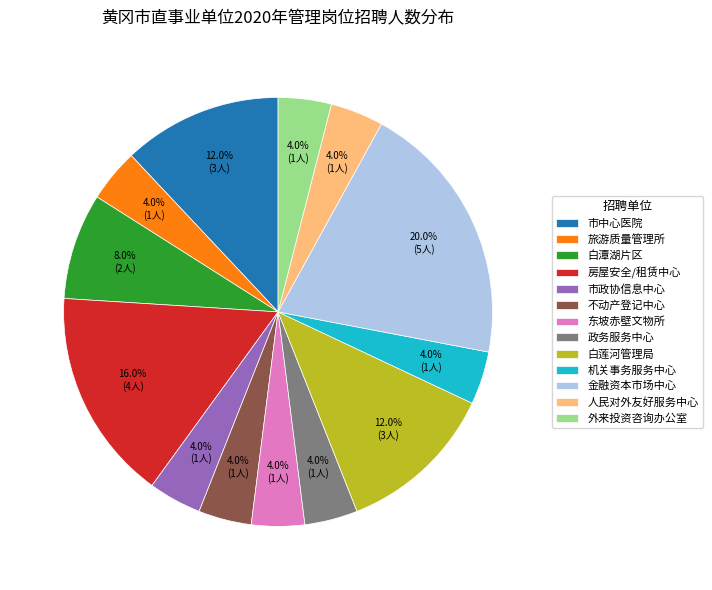

Which category has the biggest portion of the pie?

金融资本市场中心